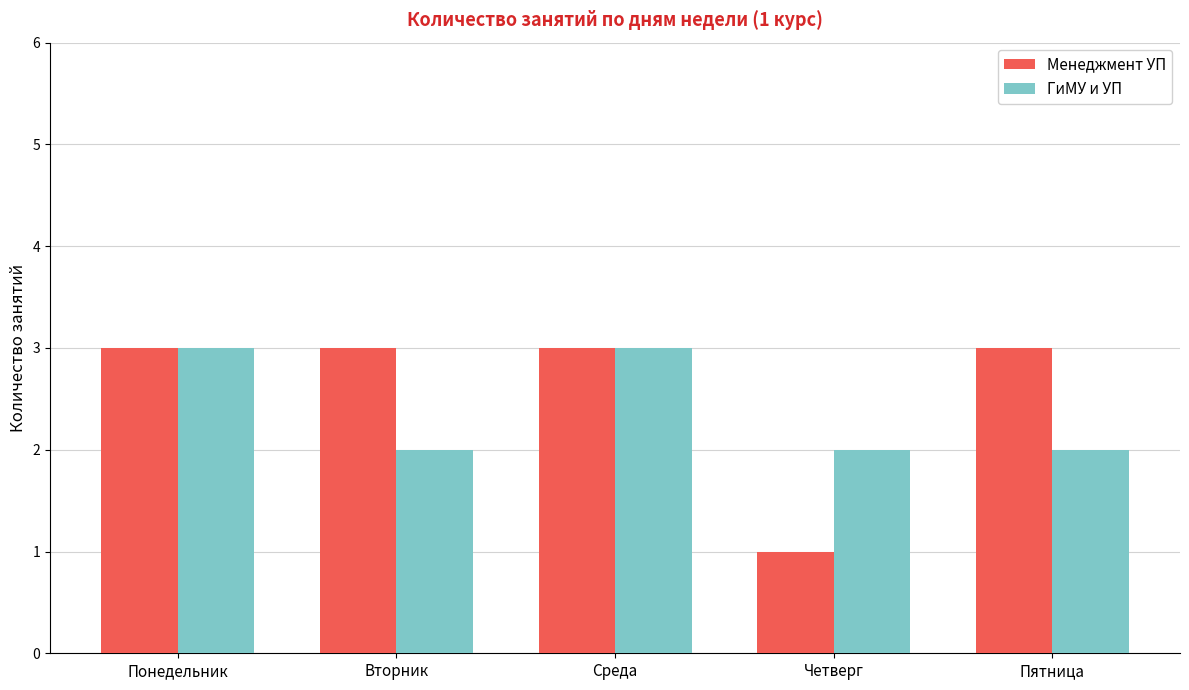

List the series in order of their overall mean, highest first.

Менеджмент УП, ГиМУ и УП